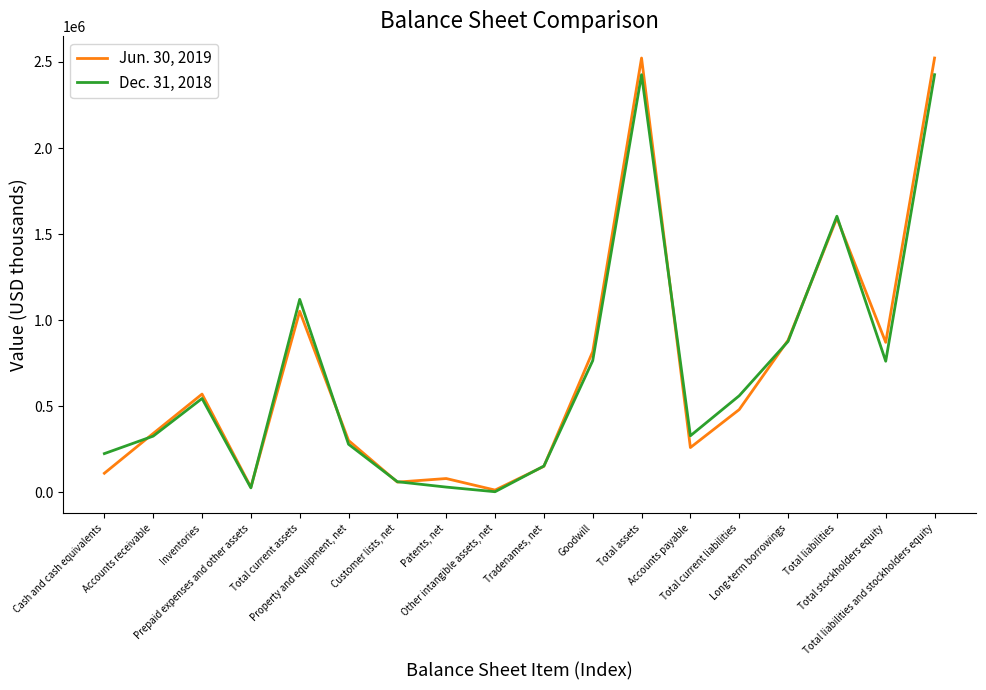

The Dec. 31, 2018 series shows 1088794 at Total assets. True or false?

False